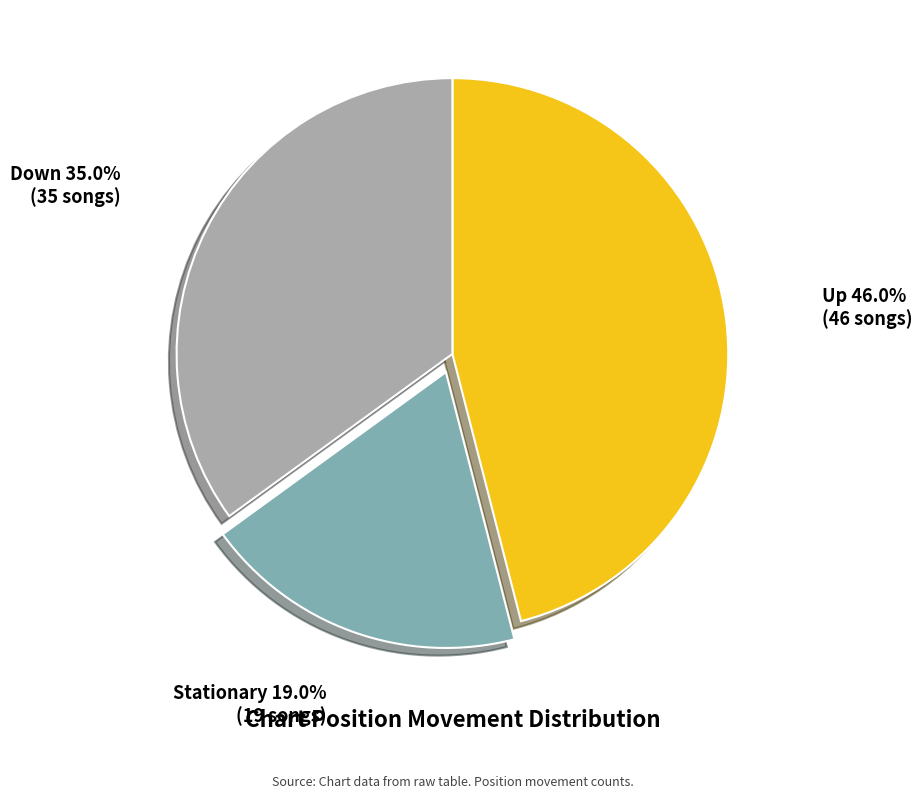

Is Up the majority of the pie?

No